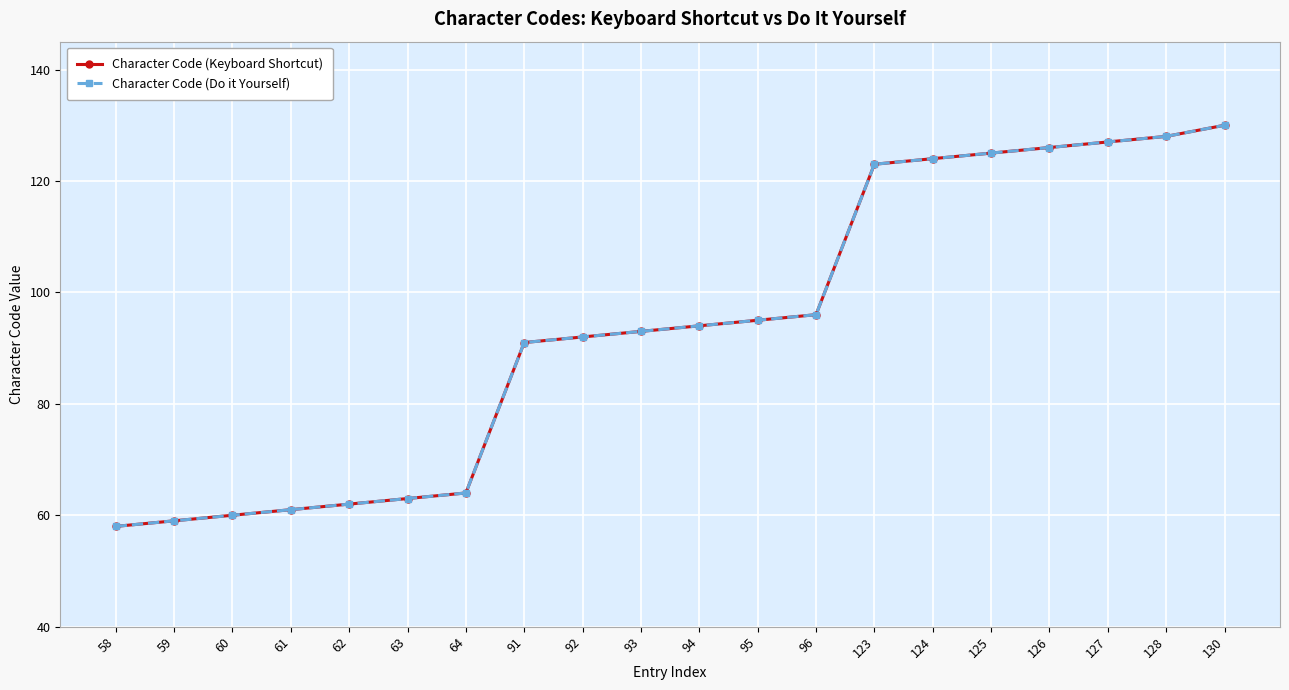

At which category is the sum across all series the highest?

130